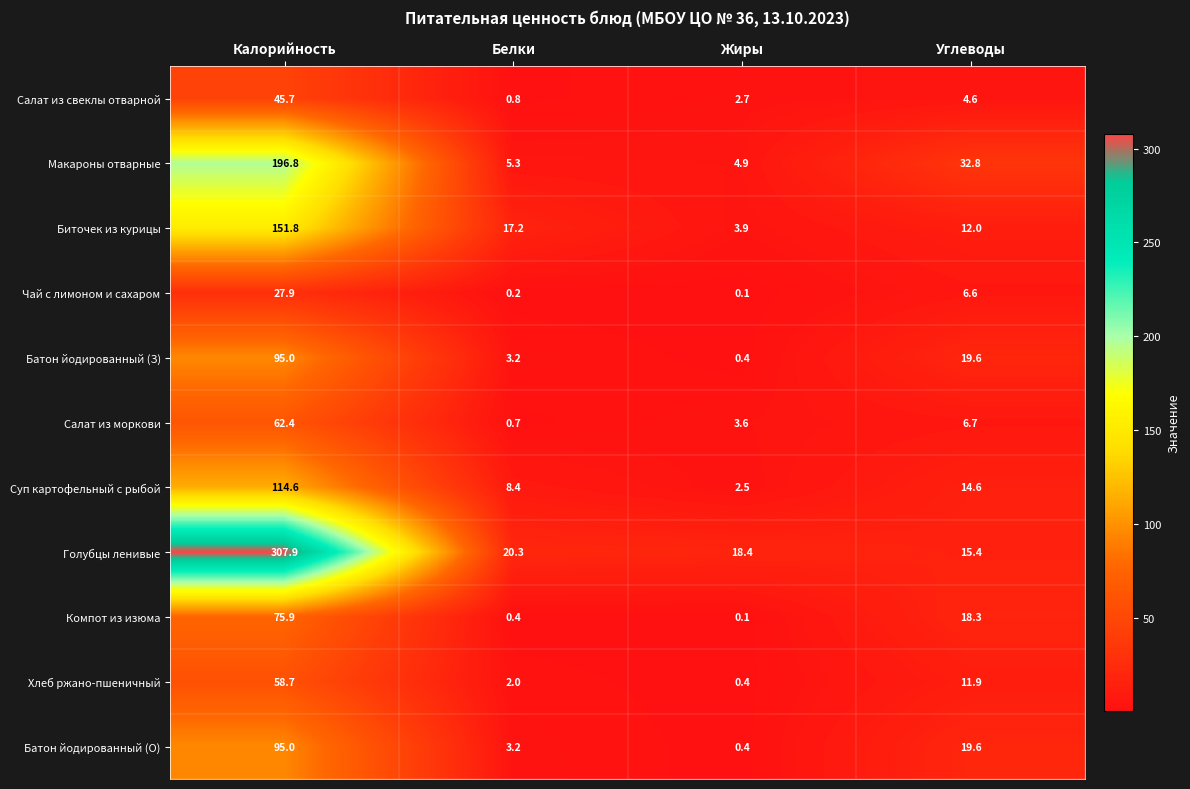

Which series has the widest spread of values?

Голубцы ленивые